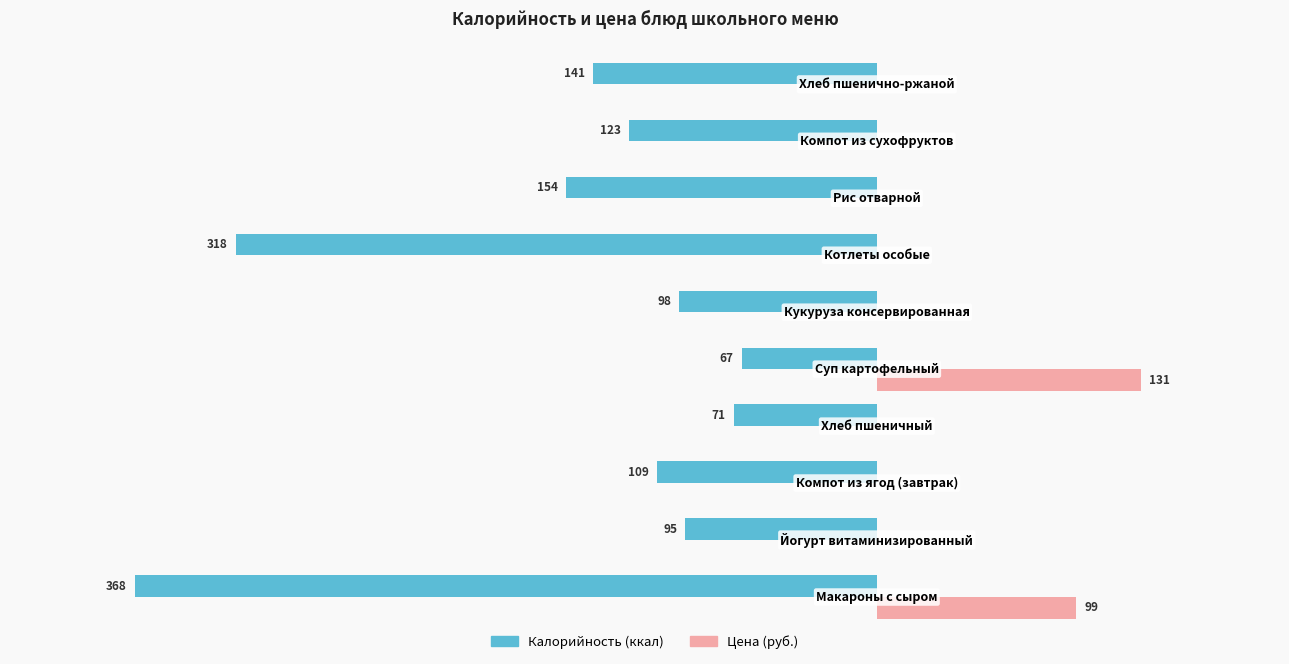

What are all the series names shown in the legend?

Калорийность (ккал), Цена (руб.)